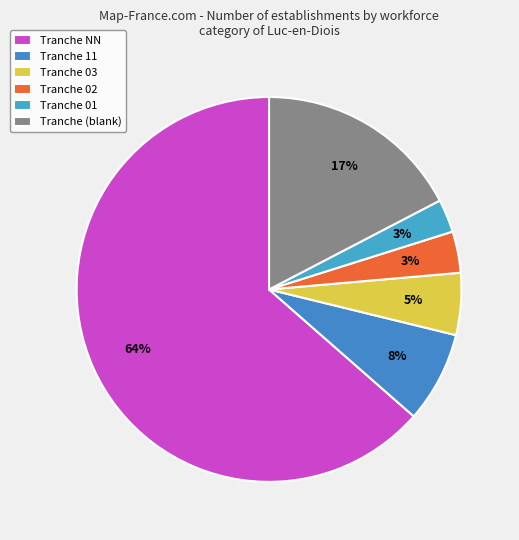

How many segments does this pie chart have?

6